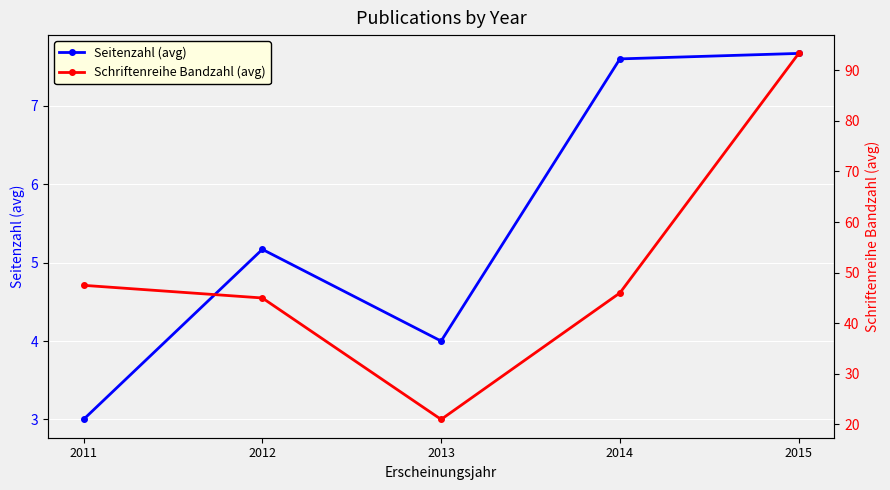

Which label corresponds to the smallest value in the chart?

2011